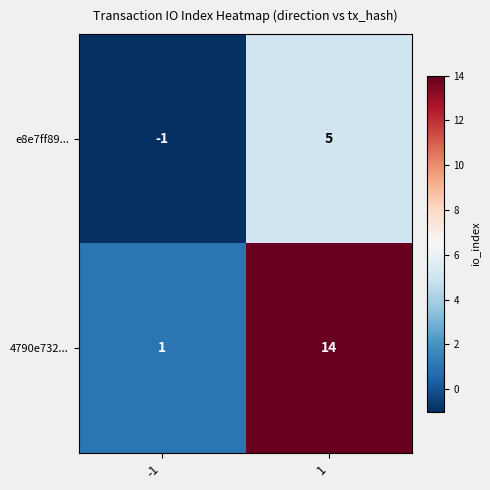

Read the 4790e732... value at 1, to the nearest 5.

15